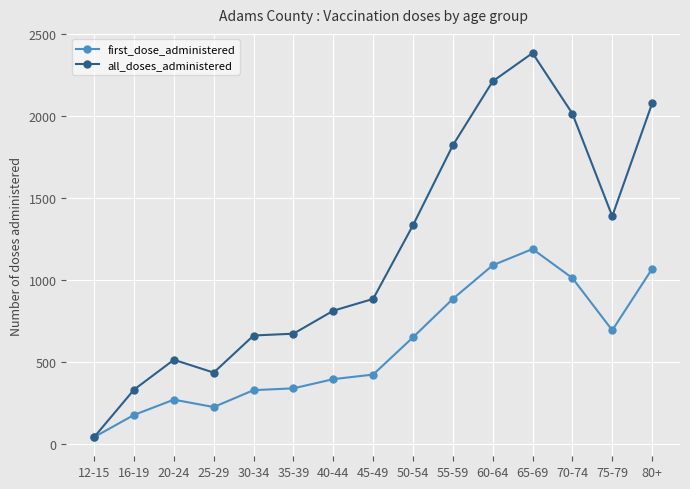

Is the value of all_doses_administered at 75-79 greater than the value of first_dose_administered at 75-79?

Yes